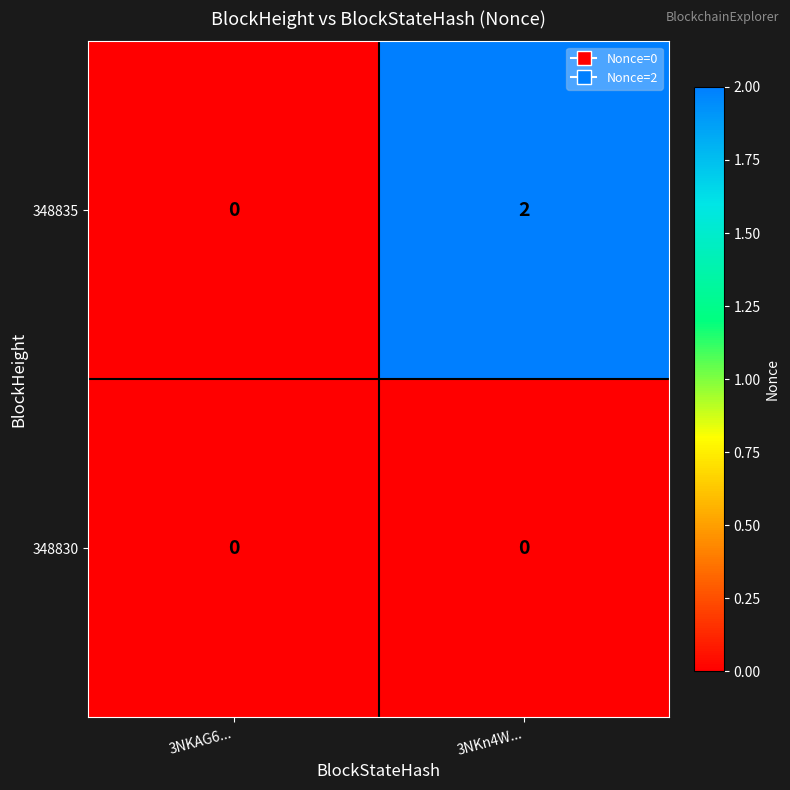

At which category is the sum across all series the highest?

3NKn4W...